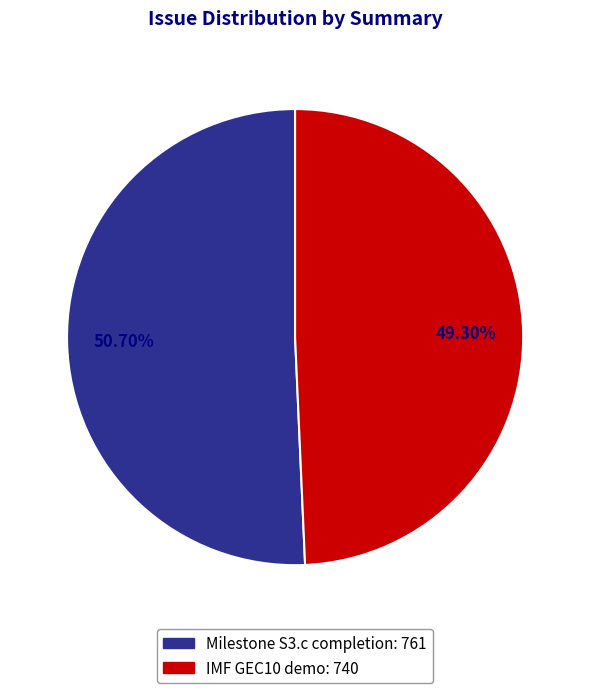

What percentage is the Milestone S3.c completion slice, to the nearest percent?

51%